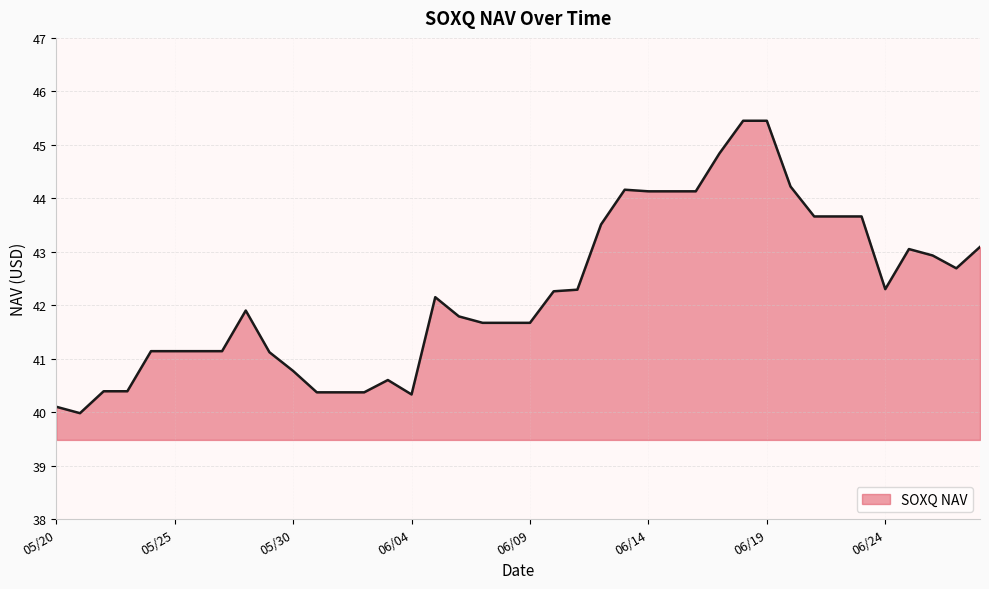

What is the smallest value displayed?

40.0